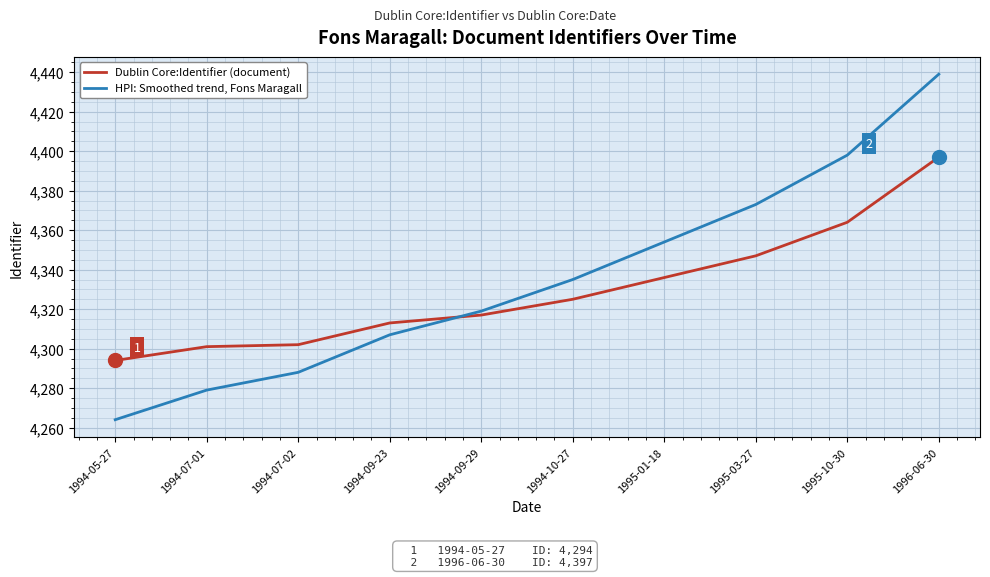

At how many categories does at least one series exceed 4323?

5